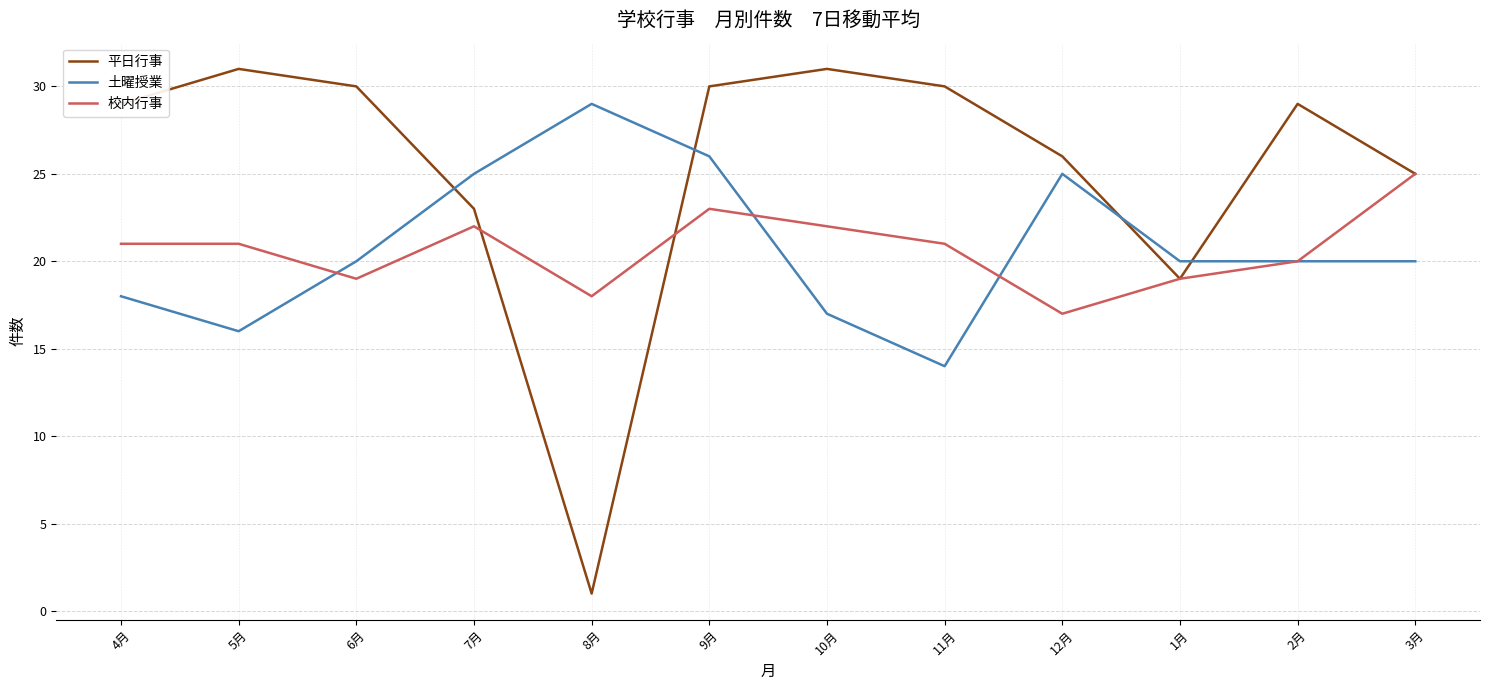

In 平日行事, how many points are higher than both neighbors (excluding endpoints)?

3